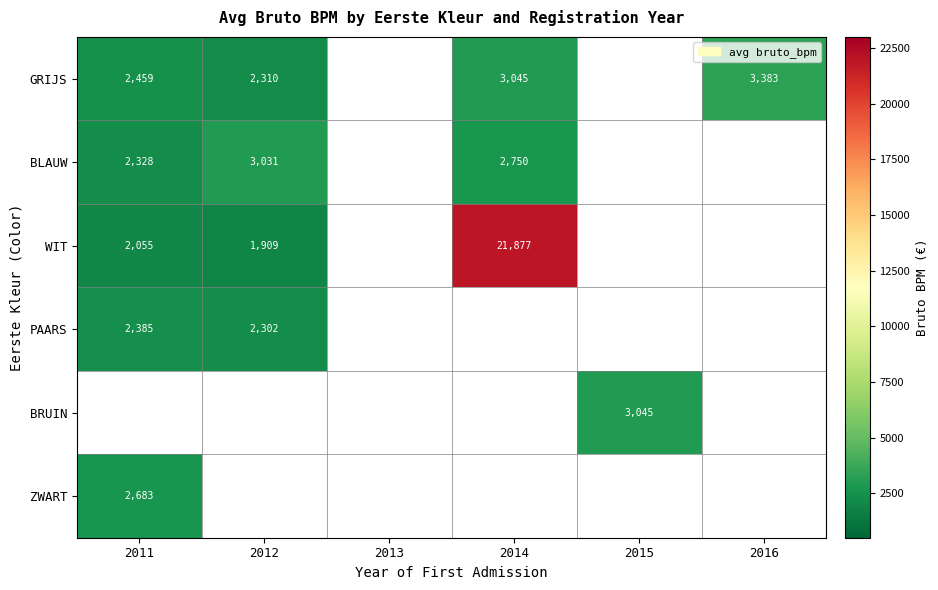

Is it true that WIT equals 803 at 2012?

False